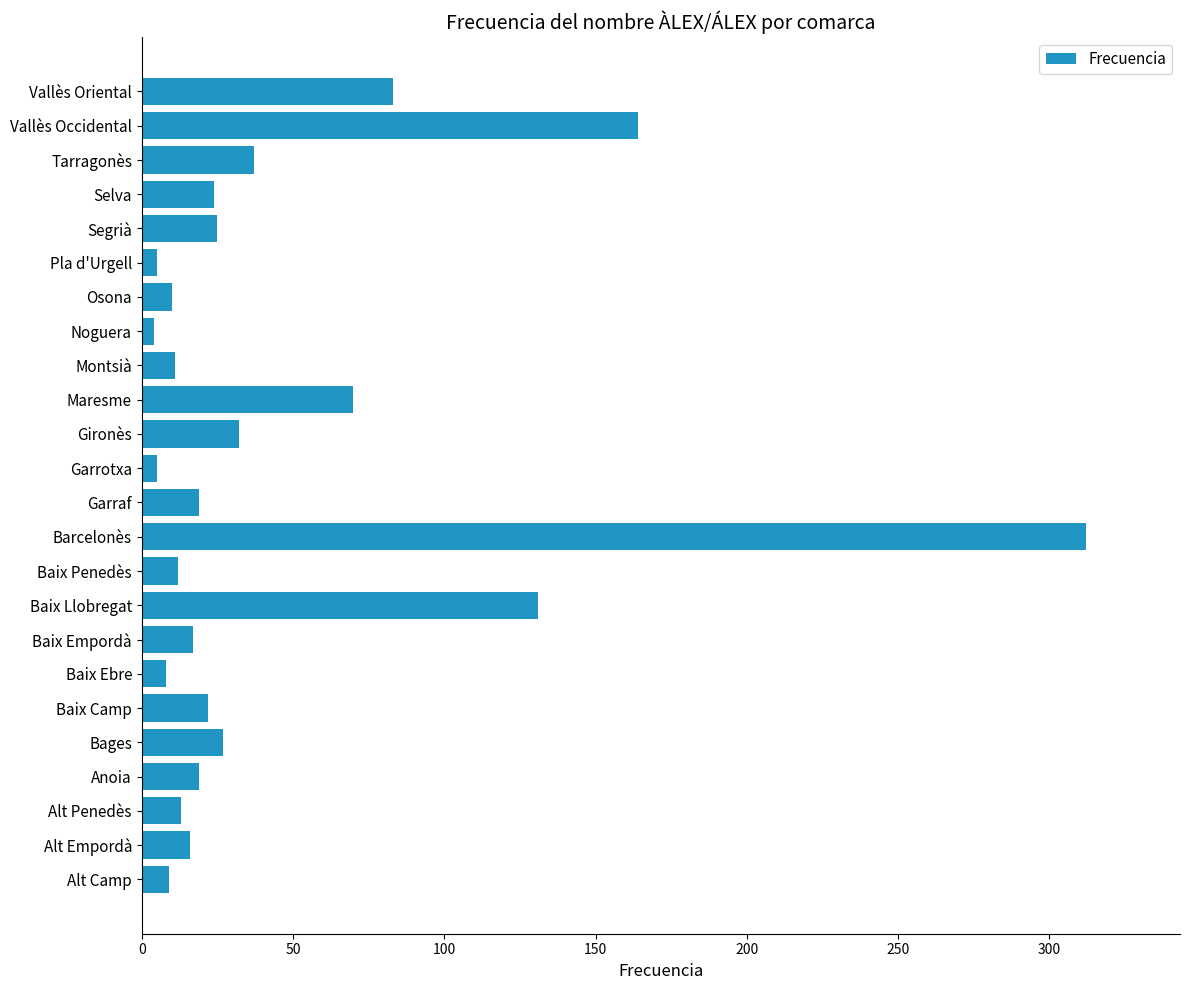

What is the sum of all values?

1075